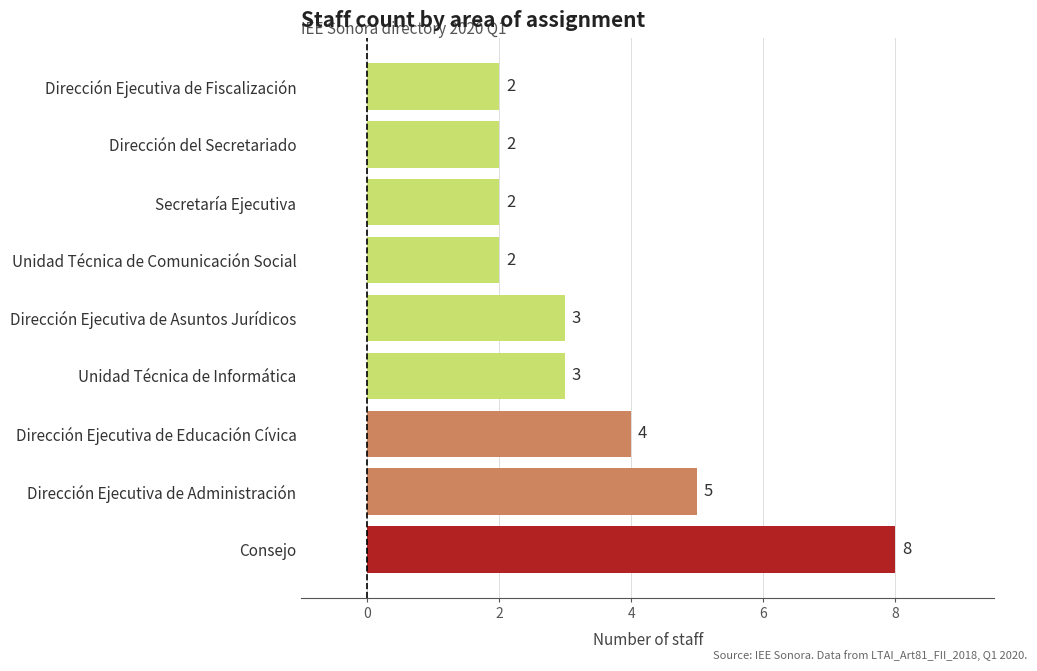

Which label corresponds to the largest value in the chart?

Consejo